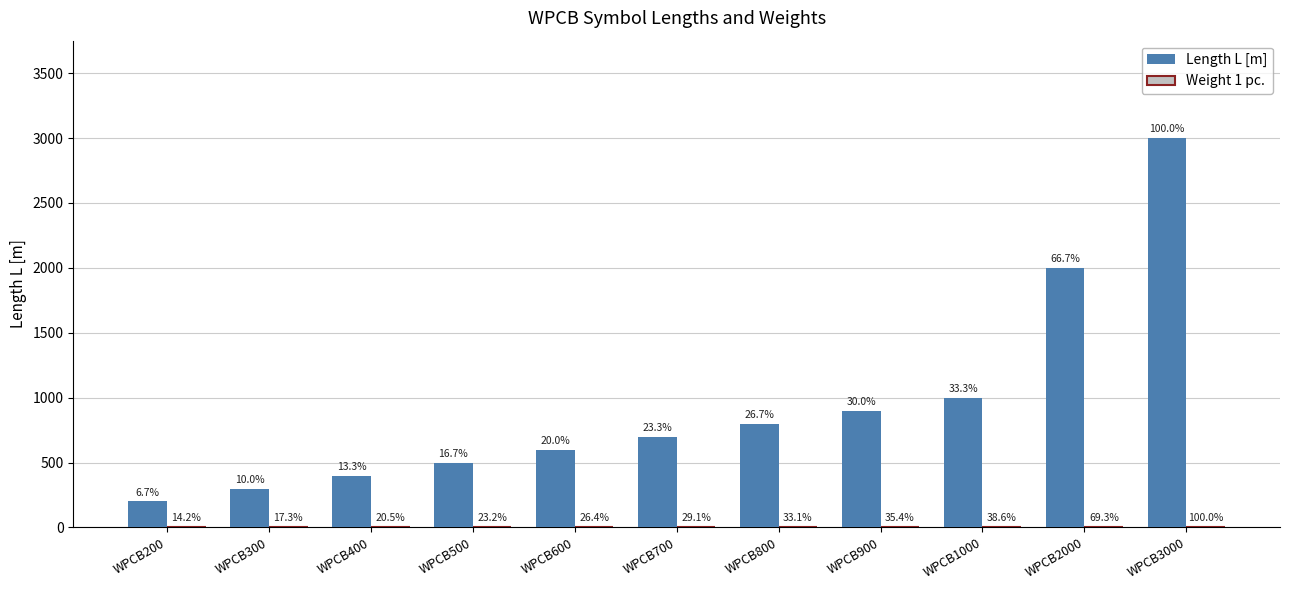

At which category is the sum across all series the highest?

WPCB3000